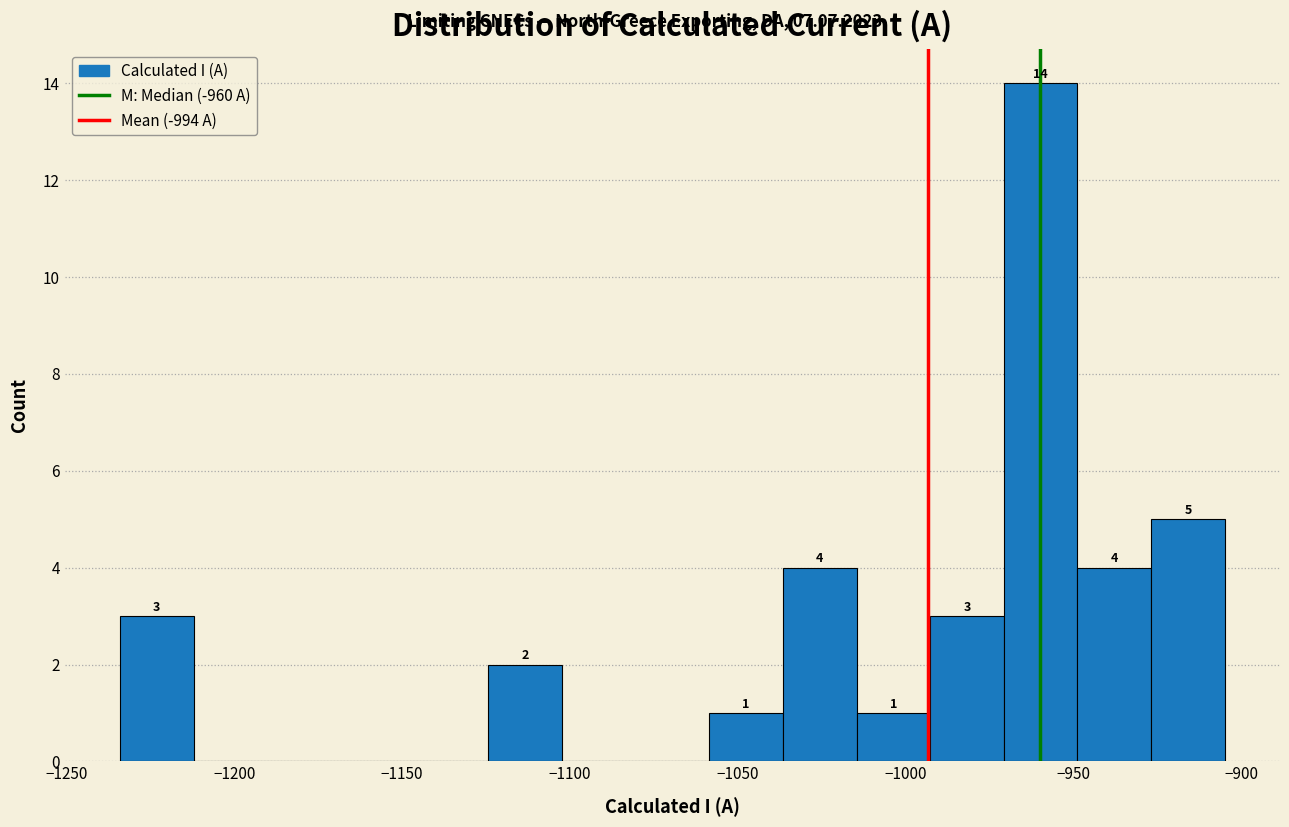

Over which range of the x-axis is the bar tallest?

-970 to -950